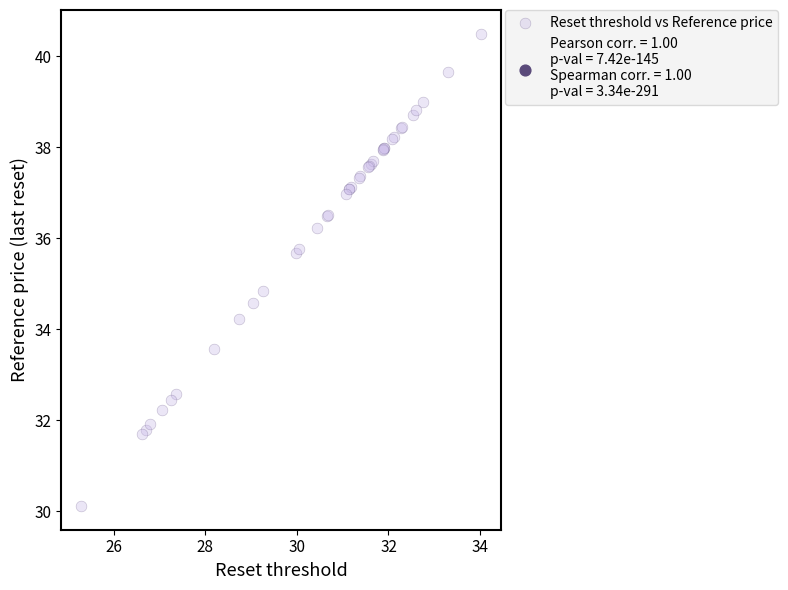

What Y value in the scatter plot is closest to 35?

34.8